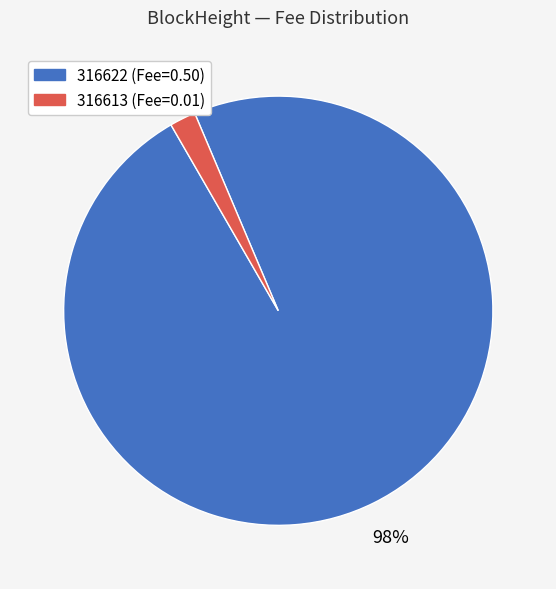

What is the smallest slice in the pie chart?

316613